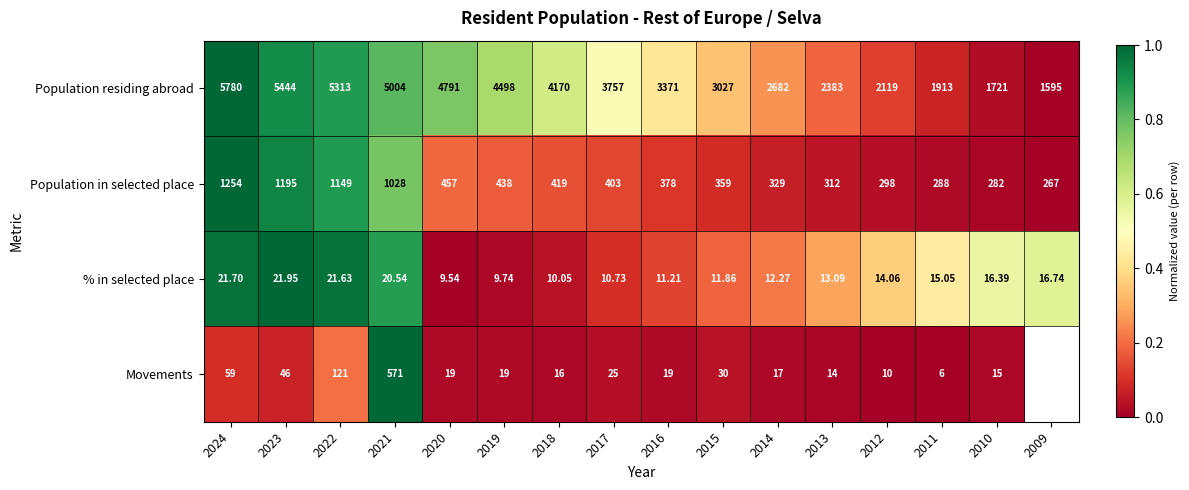

At which category is the sum across all series the highest?

2021